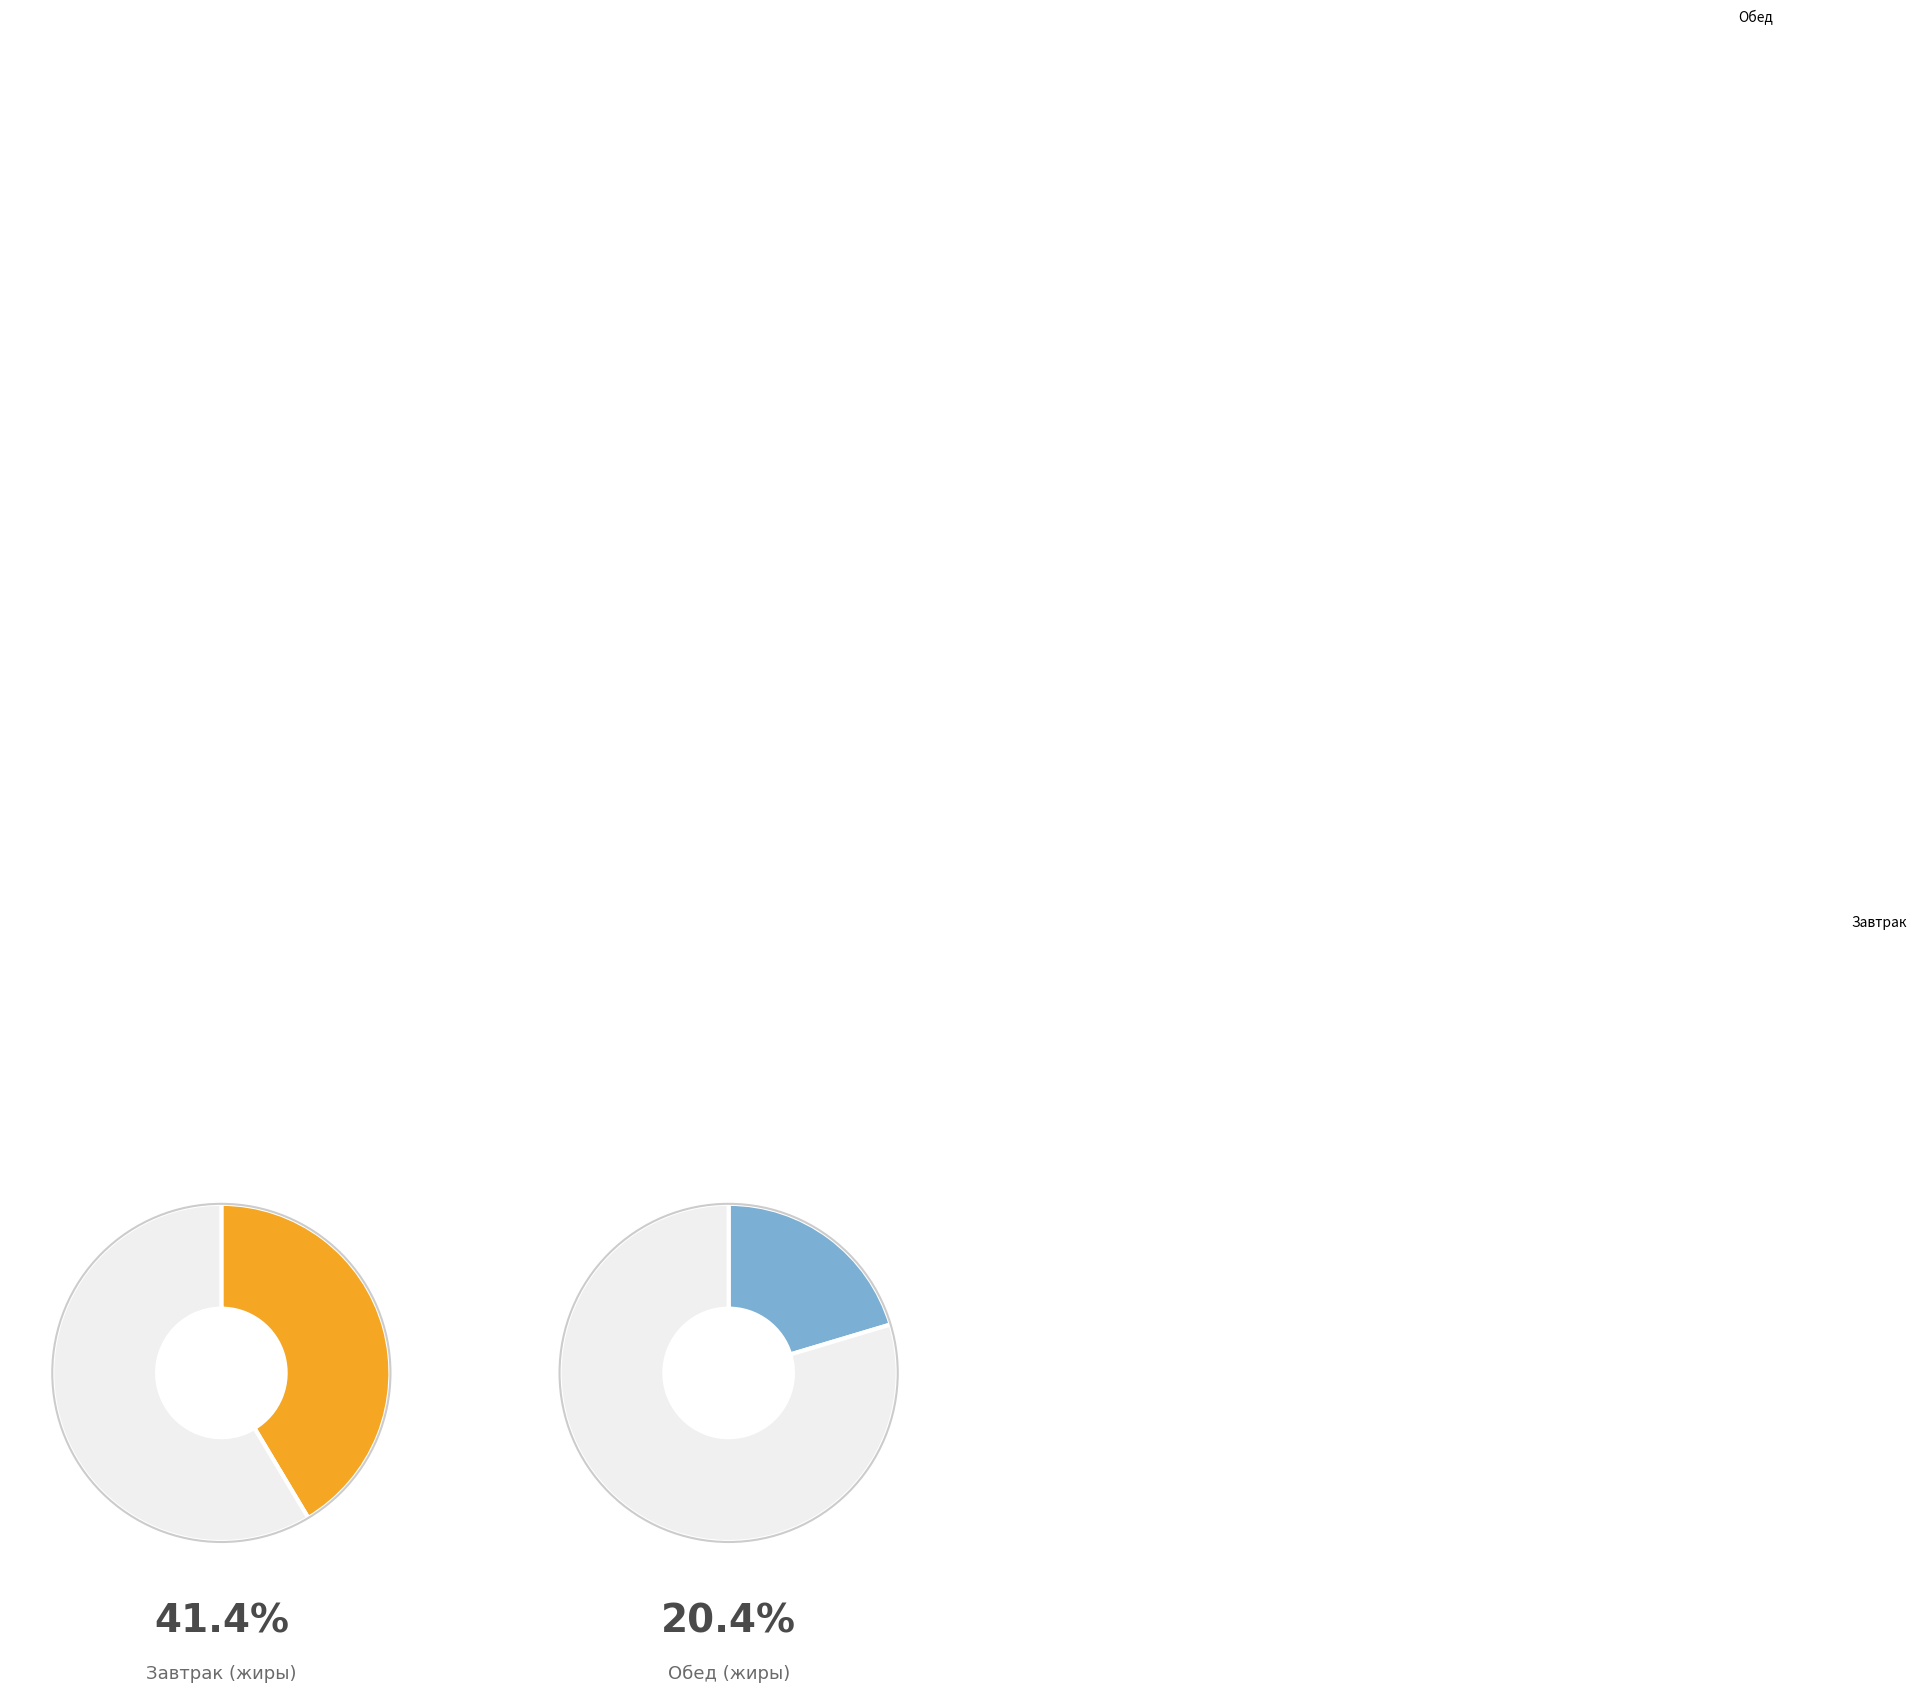

Is there a majority slice in this chart?

No